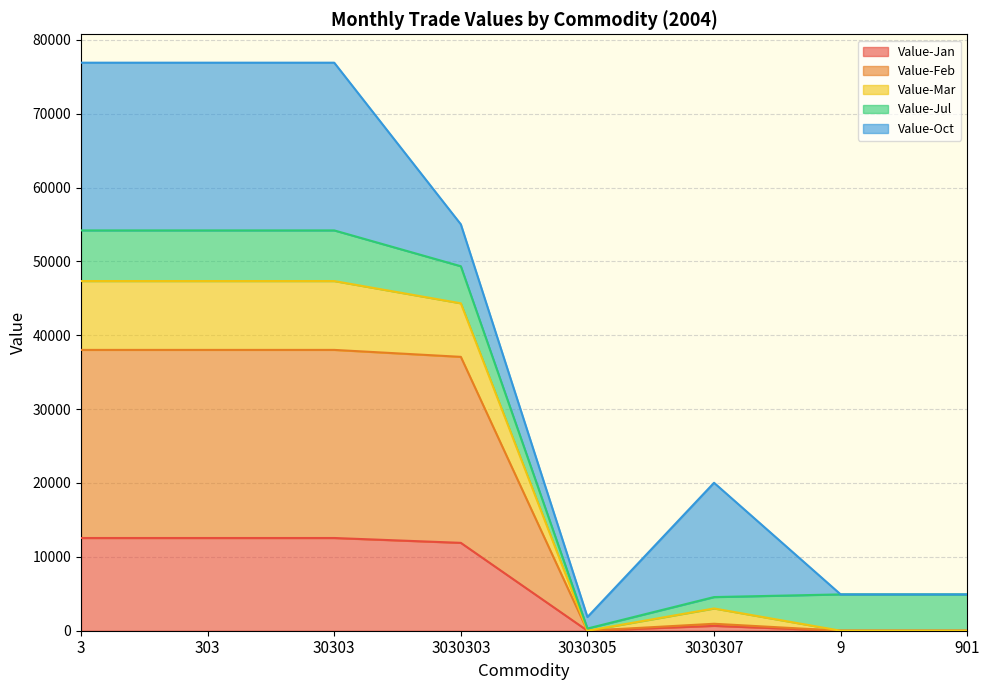

What is the total value across all series at 3030303?

55016